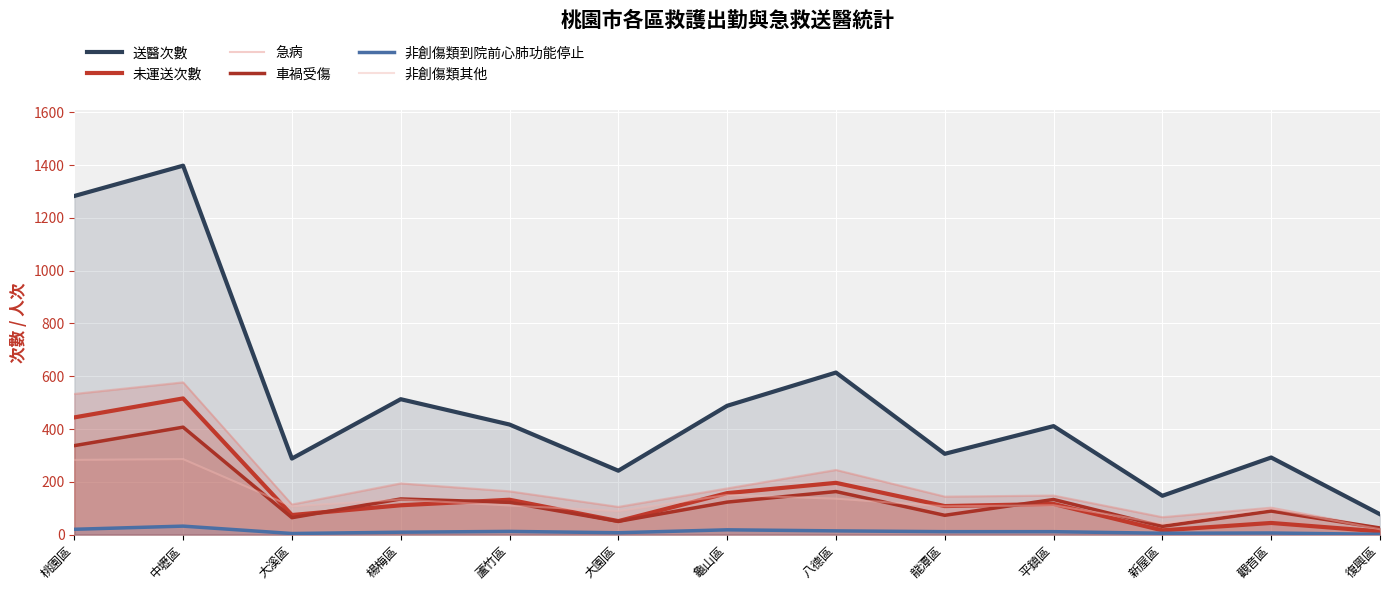

List the labels in order of 車禍受傷 value, smallest first.

復興區, 新屋區, 大園區, 大溪區, 龍潭區, 觀音區, 蘆竹區, 龜山區, 平鎮區, 楊梅區, 八德區, 桃園區, 中壢區